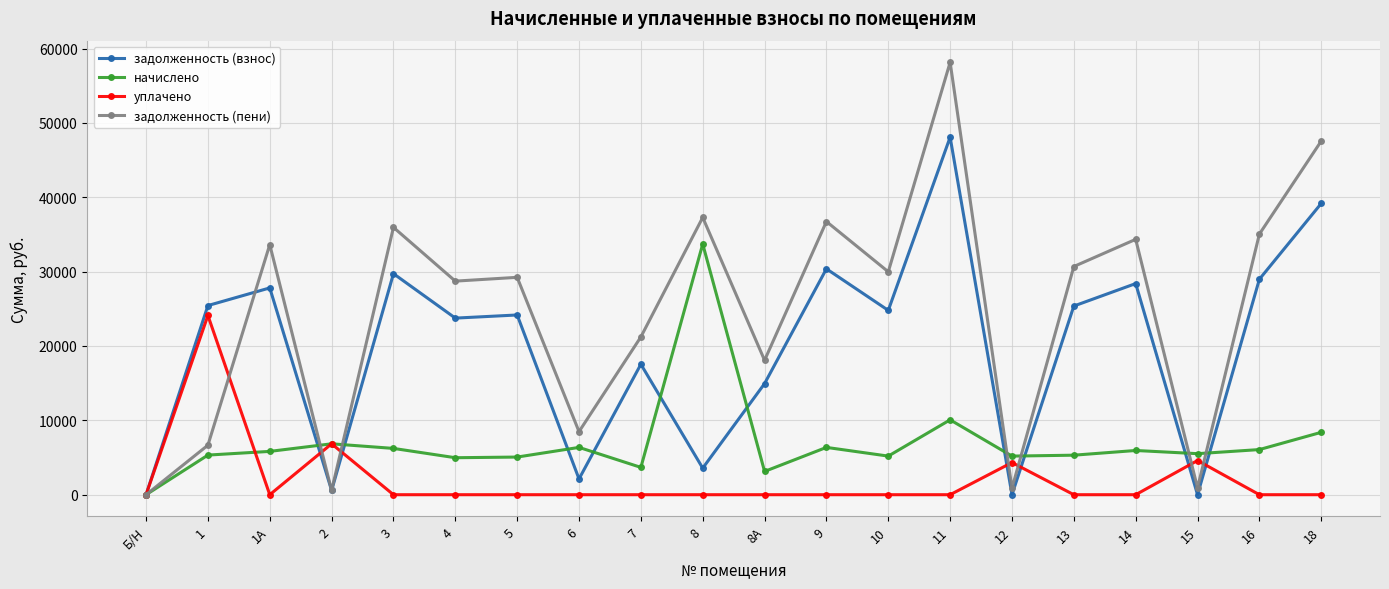

True or false: задолженность (пени) has more than 0 interior local peaks.

True